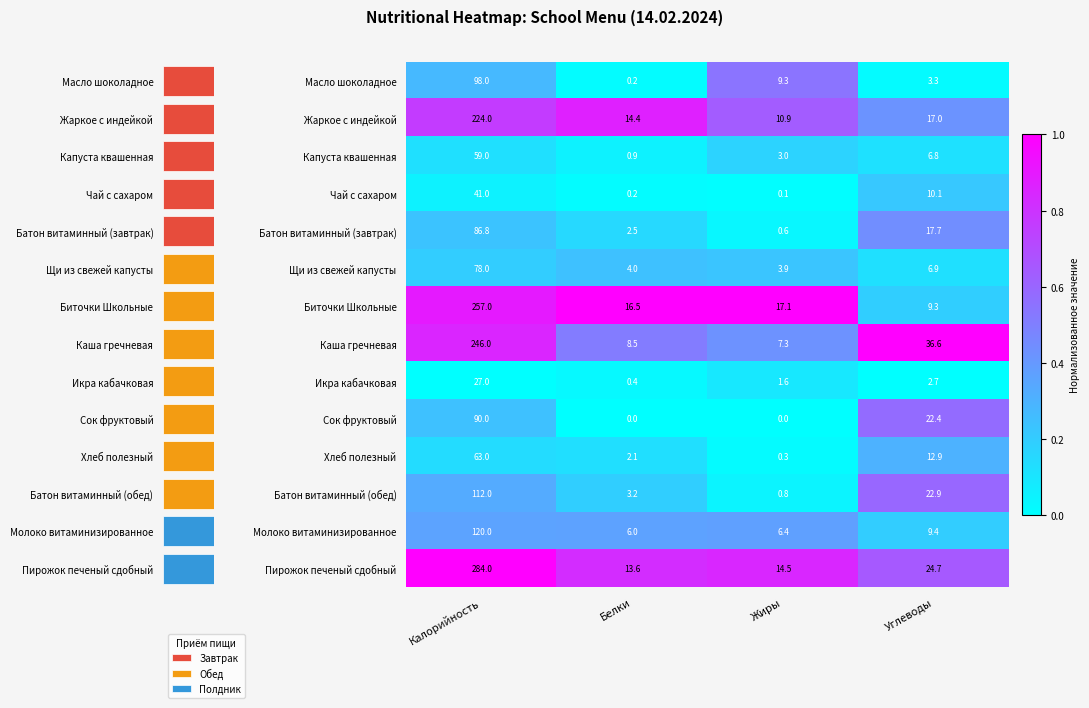

Which category has the highest value in the Хлеб полезный series?

Углеводы